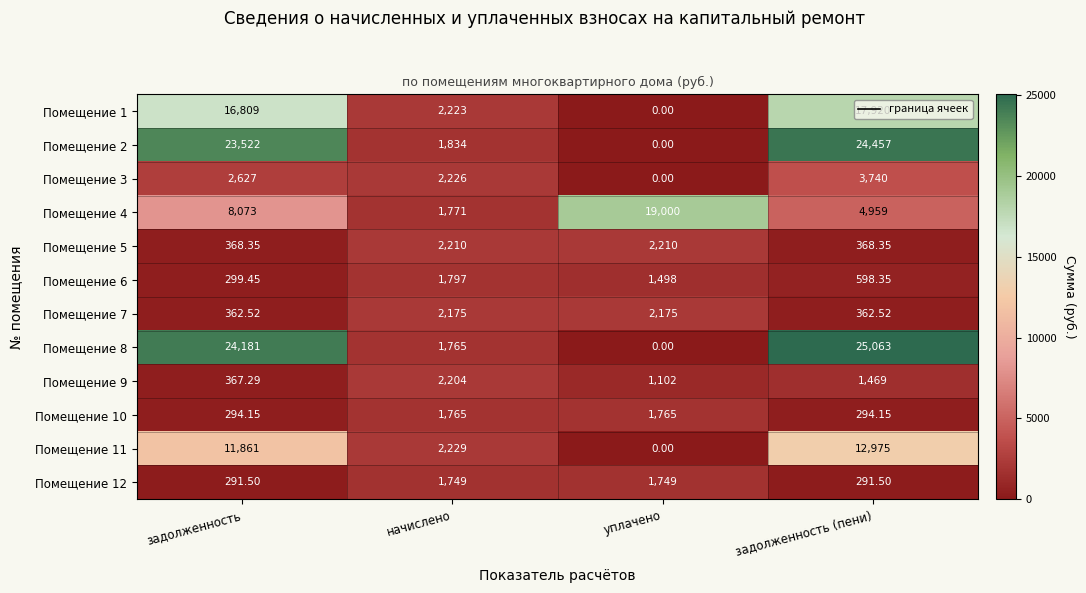

Which series has the largest total across all categories?

Помещение 8